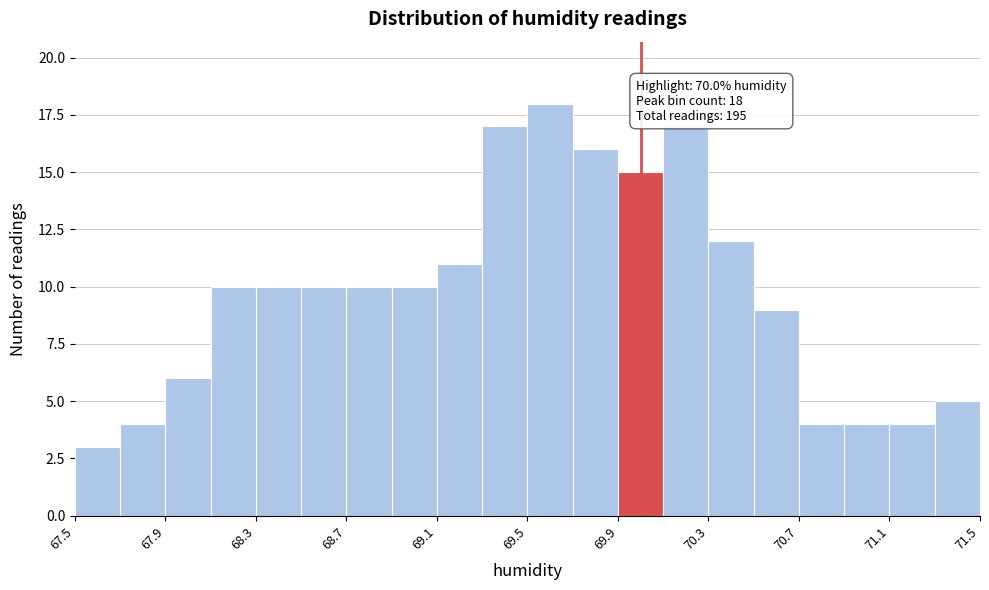

Which range on the x-axis has the tallest bar?

69.5 to 69.7